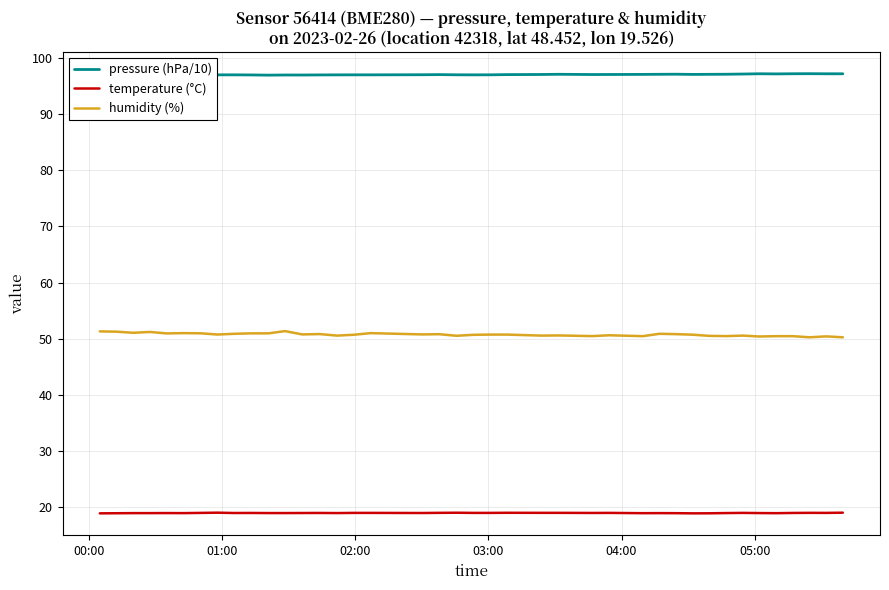

How many interior local valleys does the temperature (°C) series have?

9